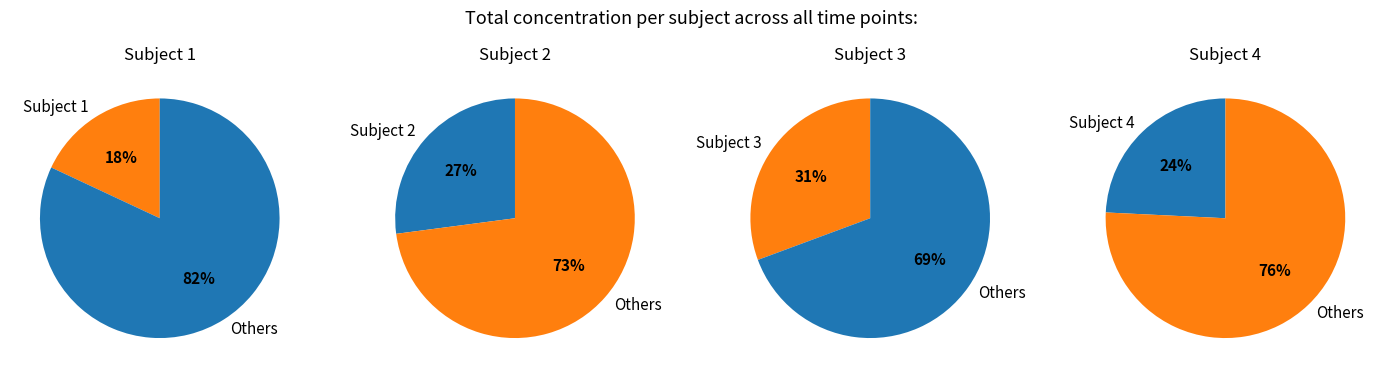

Which category has the smallest portion of the pie?

Subject 1